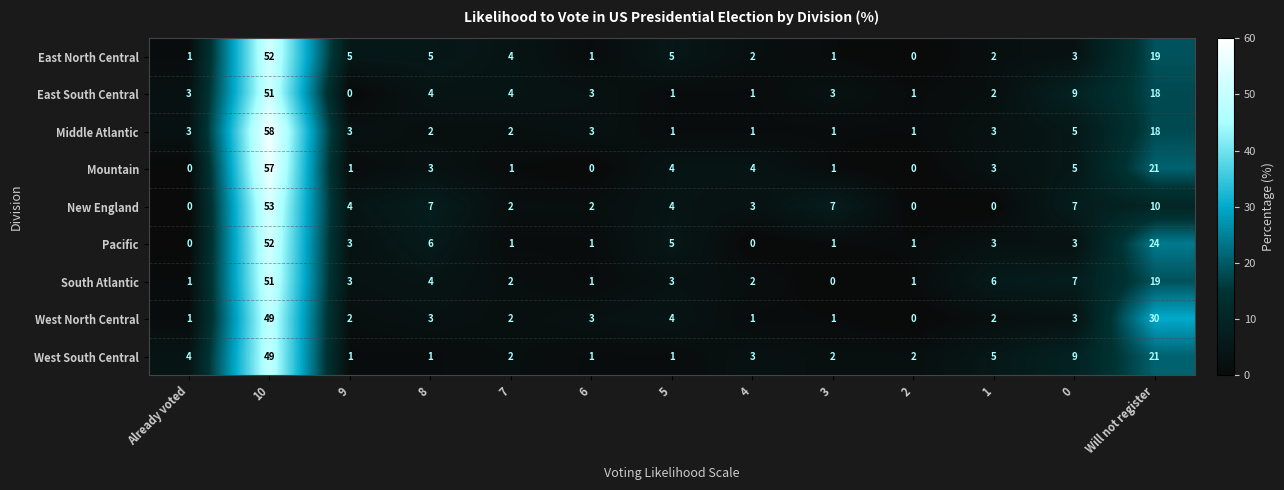

Read the West North Central value at 6.

3